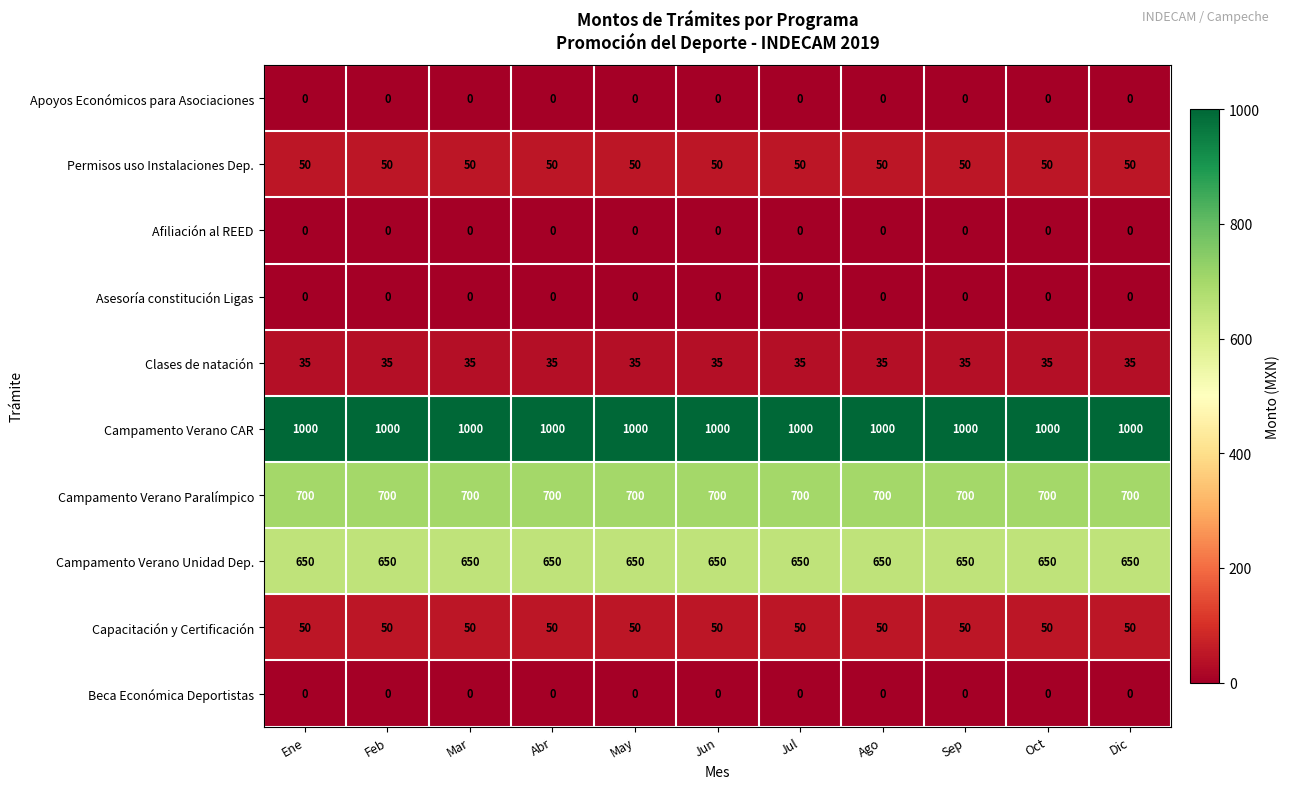

At how many categories does at least one series exceed 811?

11